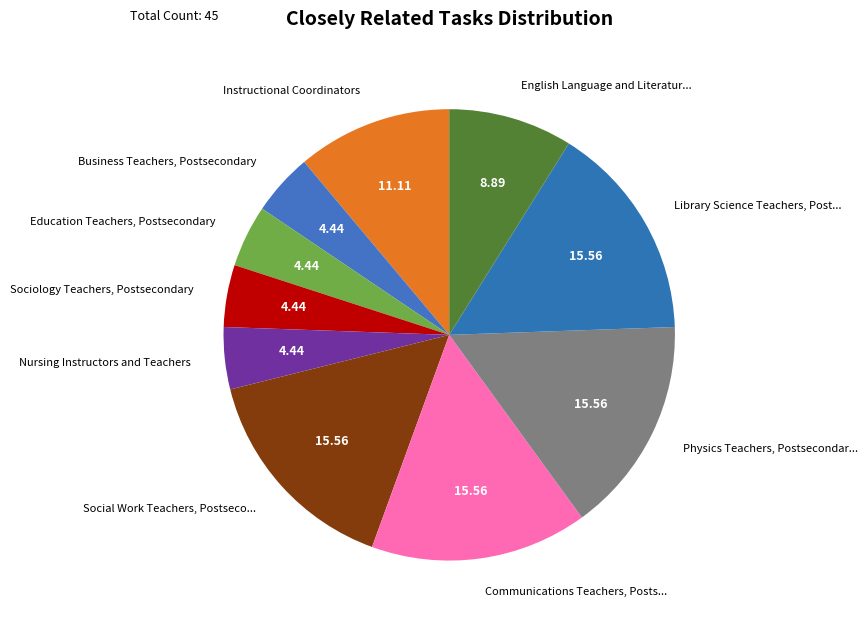

Do Communications Teachers, Posts... and English Language and Literatur... together represent more than half of the pie?

No